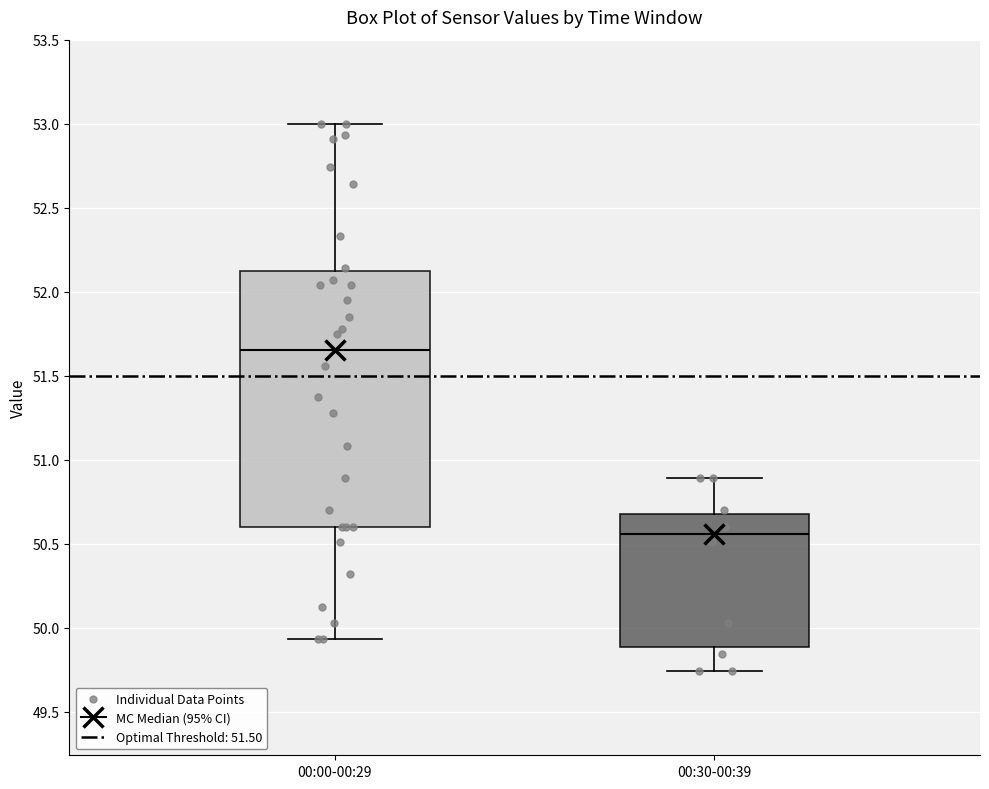

Reading left to right, read every box against the y-axis: the position of its median line, the range the box covers, and the ends of its whiskers. The values are not printed on the chart, so give them approximately, as read against the axis.

00:00-00:29: median 51.65, box 50.60 to 52.10, whiskers 49.95 to 53.00
00:30-00:39: median 50.55, box 49.90 to 50.70, whiskers 49.75 to 50.90